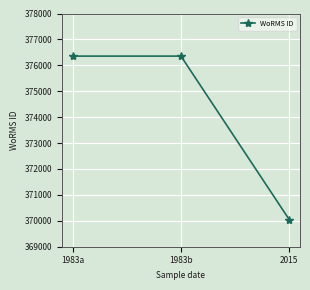

What is the sum of the values at 2015 and 1983a?

746406